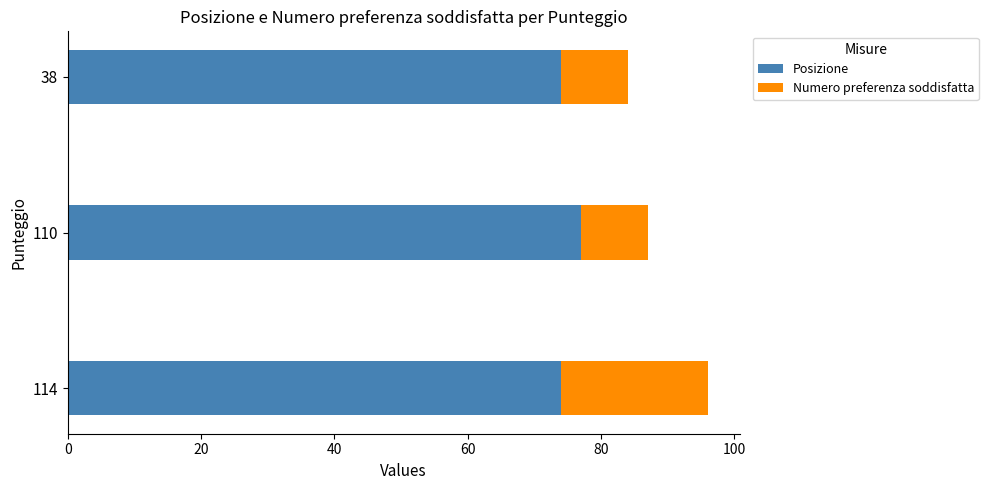

The Posizione series shows 27 at 114. True or false?

False